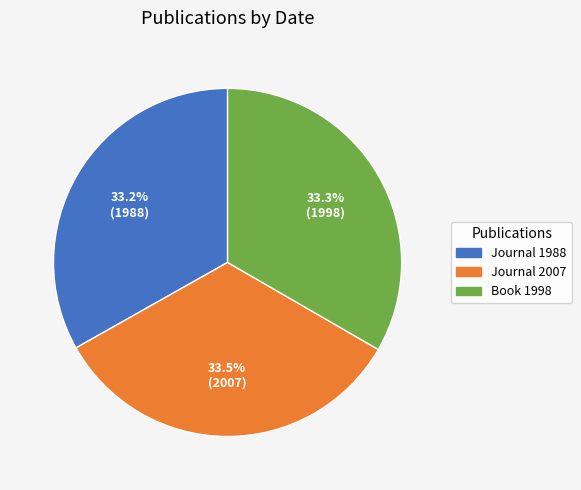

Does any single category account for the majority?

No